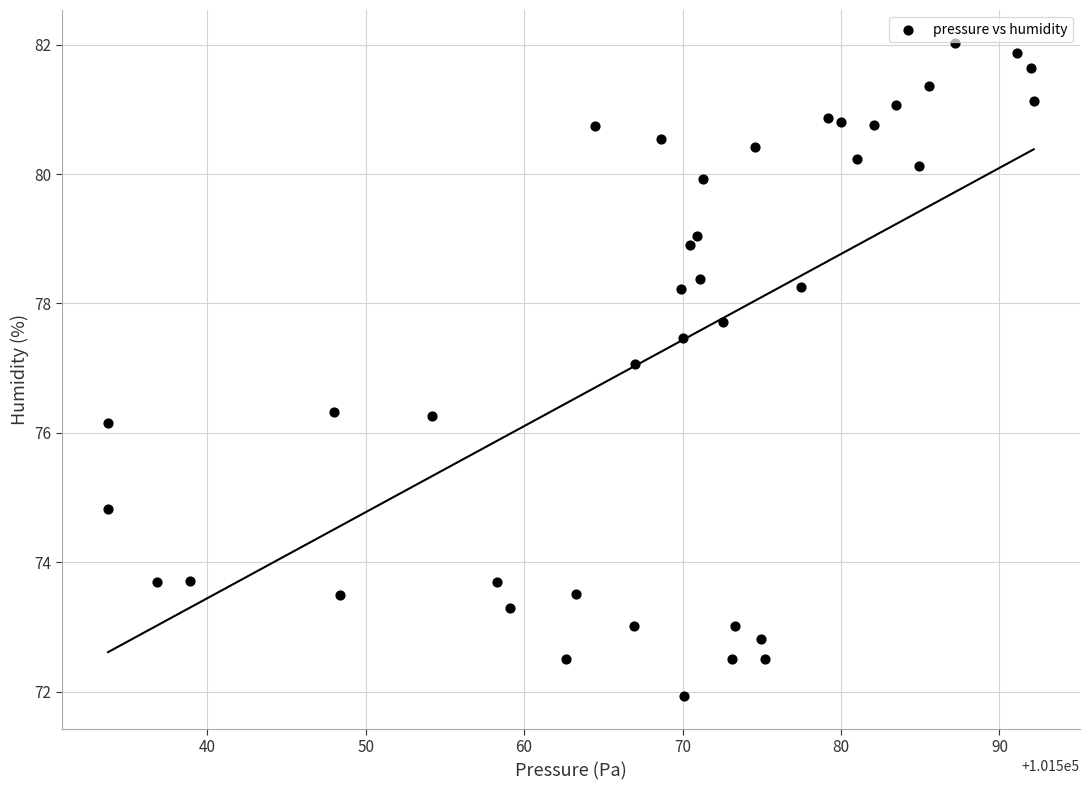

What is the range of Y values (max minus min)?

10.1